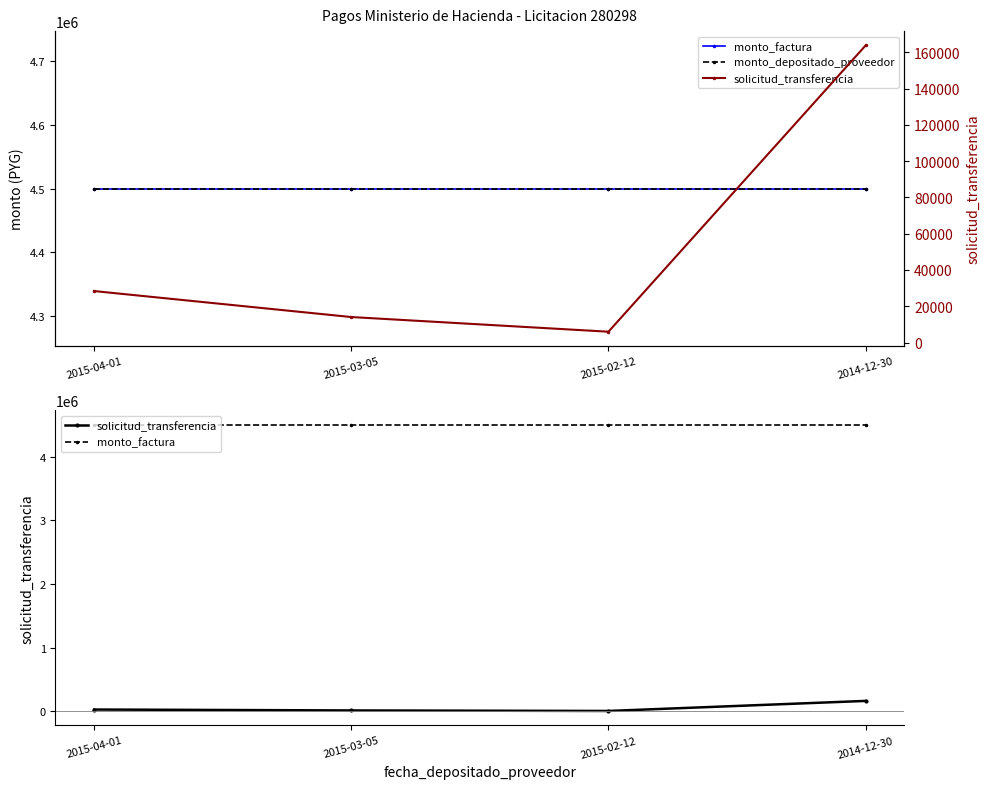

Which series has the widest spread of values?

solicitud_transferencia